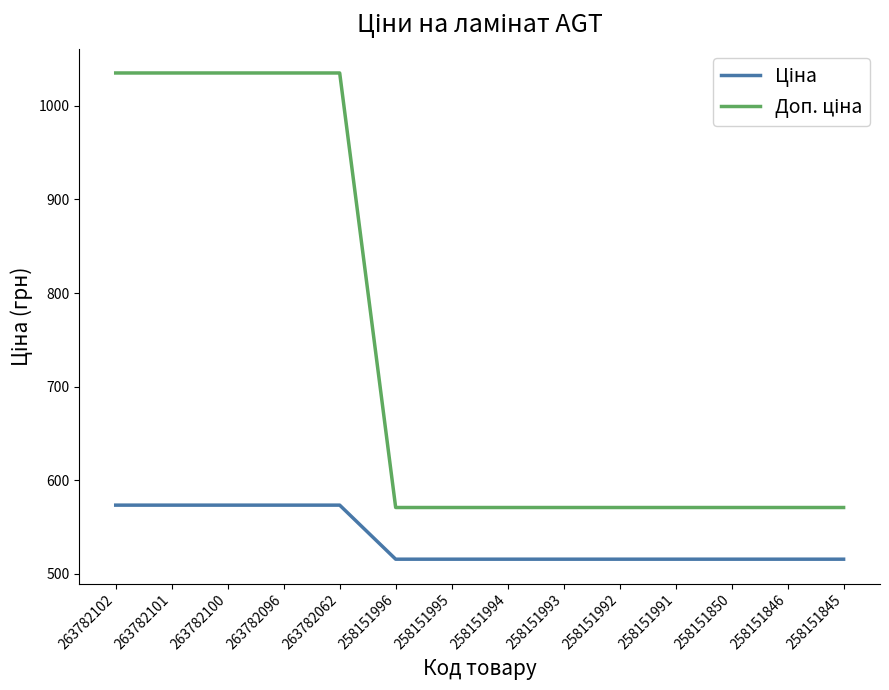

What is the difference between the highest and lowest values at 258151993?

55.2